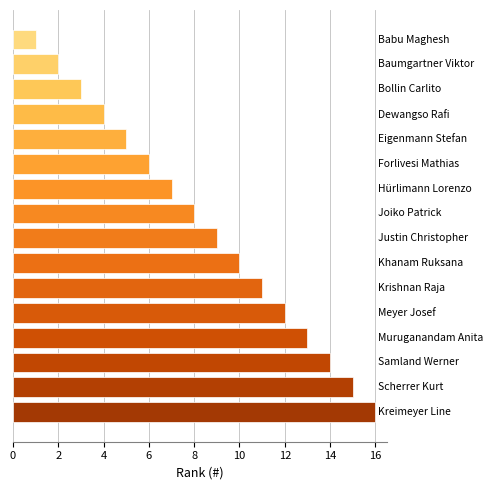

What is the difference between the maximum and minimum values?

15